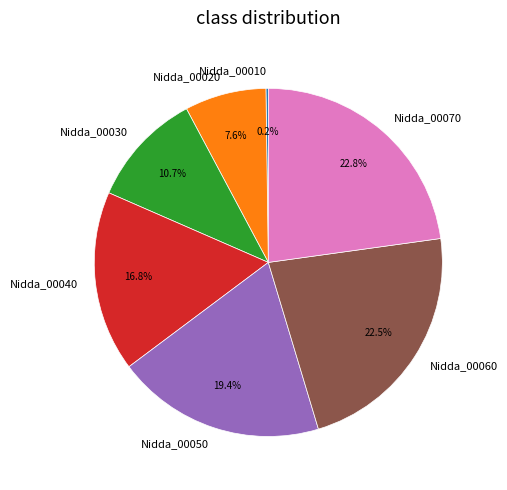

To the nearest percent, what is the difference between the Nidda_00060 and Nidda_00040 slice percentages?

6%